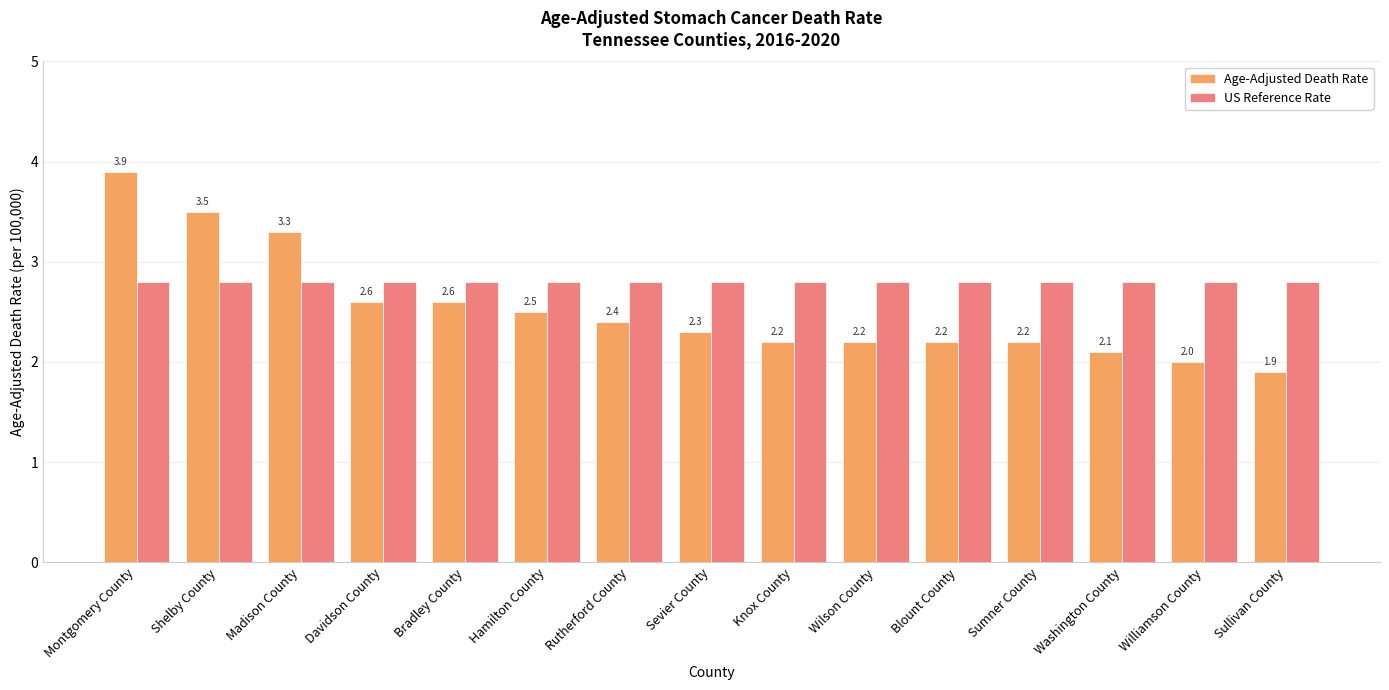

Reading right to left, transcribe all the data shown in this chart.

Age-Adjusted Death Rate: Sullivan County=1.9	Williamson County=2.0	Washington County=2.1	Sumner County=2.2	Blount County=2.2	Wilson County=2.2	Knox County=2.2	Sevier County=2.3	Rutherford County=2.4	Hamilton County=2.5	Bradley County=2.6	Davidson County=2.6	Madison County=3.3	Shelby County=3.5	Montgomery County=3.9
US Reference Rate: Sullivan County=2.8	Williamson County=2.8	Washington County=2.8	Sumner County=2.8	Blount County=2.8	Wilson County=2.8	Knox County=2.8	Sevier County=2.8	Rutherford County=2.8	Hamilton County=2.8	Bradley County=2.8	Davidson County=2.8	Madison County=2.8	Shelby County=2.8	Montgomery County=2.8